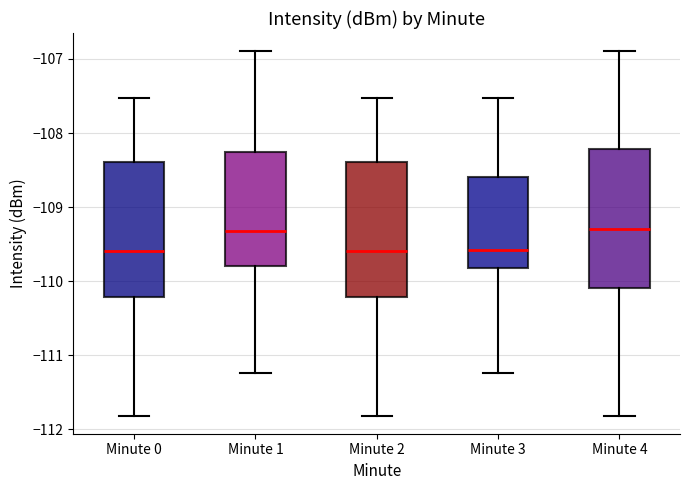

Reading left to right, read every box against the y-axis: the position of its median line, the range the box covers, and the ends of its whiskers. The values are not printed on the chart, so give them approximately, as read against the axis.

Minute 0: median -109.6, box -110.2 to -108.4, whiskers -111.8 to -107.5
Minute 1: median -109.3, box -109.8 to -108.3, whiskers -111.2 to -106.9
Minute 2: median -109.6, box -110.2 to -108.4, whiskers -111.8 to -107.5
Minute 3: median -109.6, box -109.8 to -108.6, whiskers -111.2 to -107.5
Minute 4: median -109.3, box -110.1 to -108.2, whiskers -111.8 to -106.9